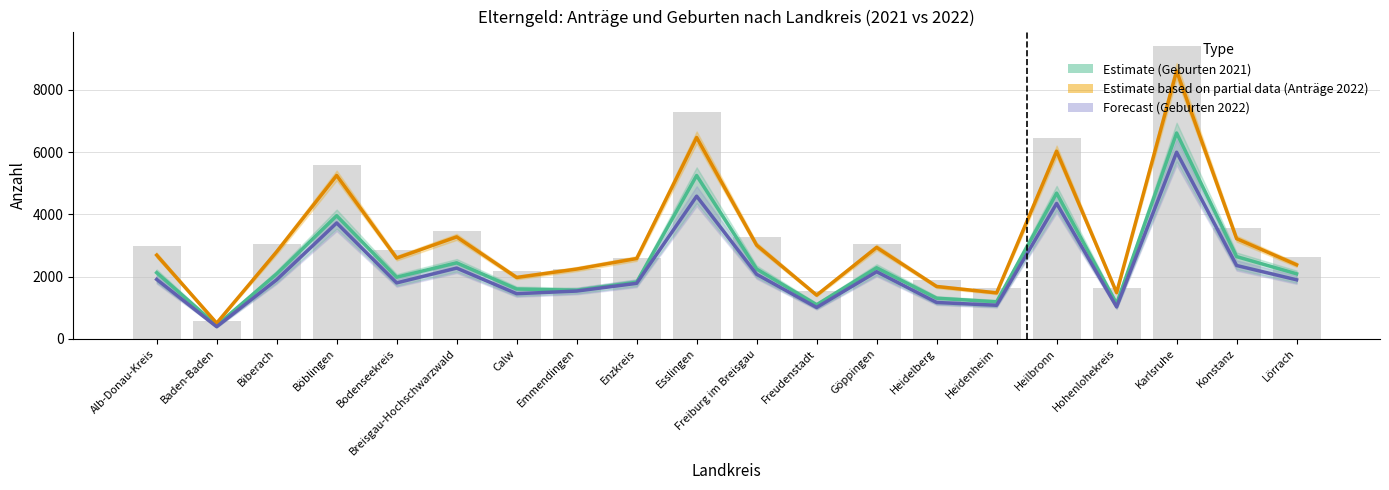

Where is Anzahl Anträge 2022 nearest to the value 4555?

Böblingen